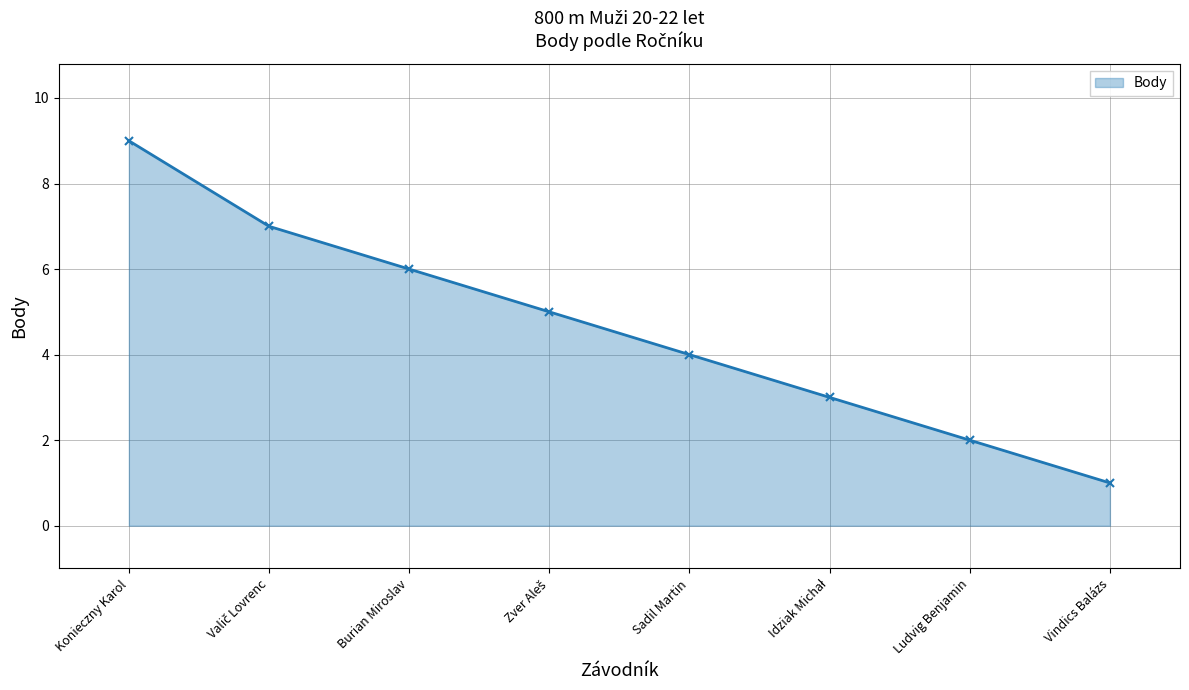

True or false: the data shows 15 at Konieczny Karol.

False